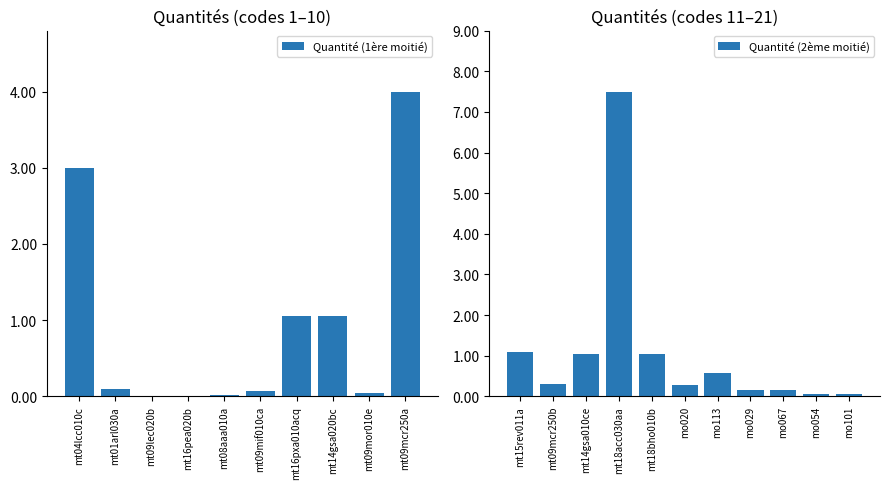

Approximately how many times larger is the value at mt15rev011a compared to mt04lcc010c?

0.4